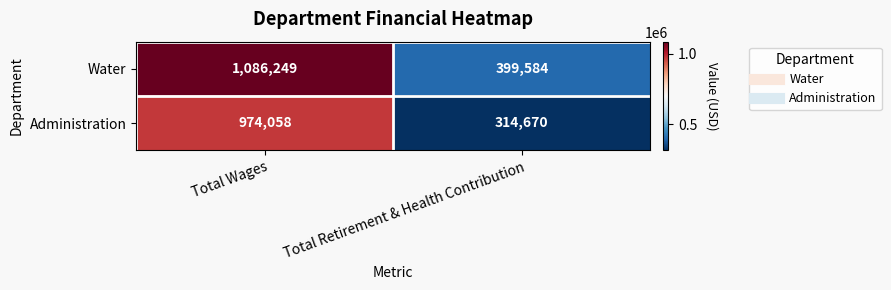

The Administration series shows 314670 at Total Retirement & Health Contribution. True or false?

True